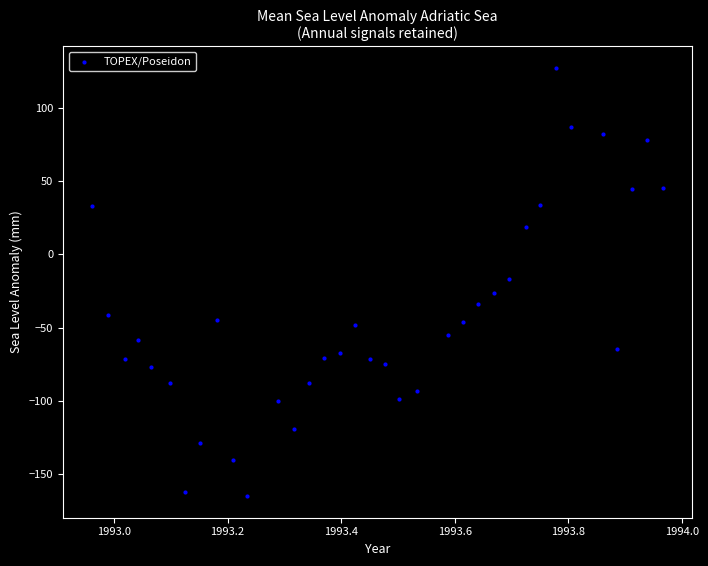

What is the range of X values (max minus min)?

1.0